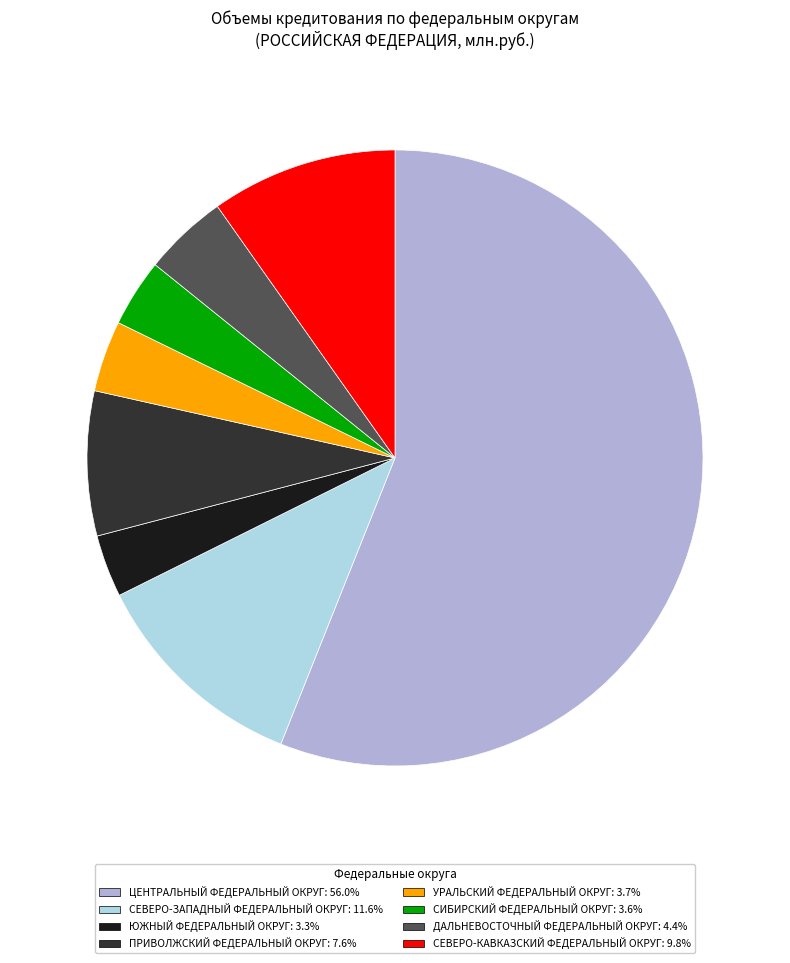

Does any single category account for the majority?

Yes